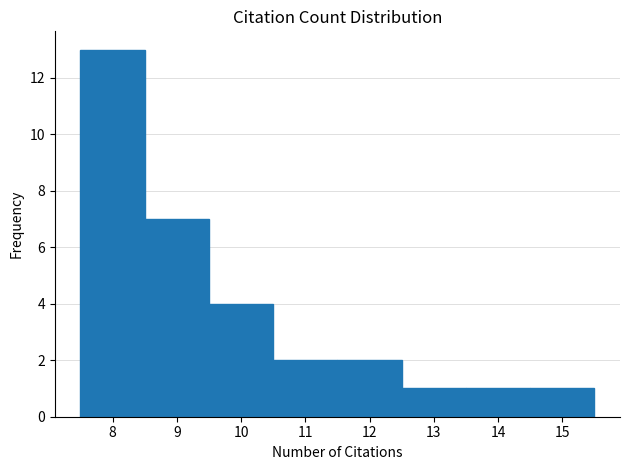

Reading left to right, list every bar in this chart as the range it spans on the x-axis followed by its height. The values are not printed on the chart, so give them approximately, as read against the axis.

7.5 to 8.5: 13
8.5 to 9.5: 7
9.5 to 10.5: 4
10.5 to 11.5: 2
11.5 to 12.5: 2
12.5 to 13.5: 1
13.5 to 14.5: 1
14.5 to 15.5: 1